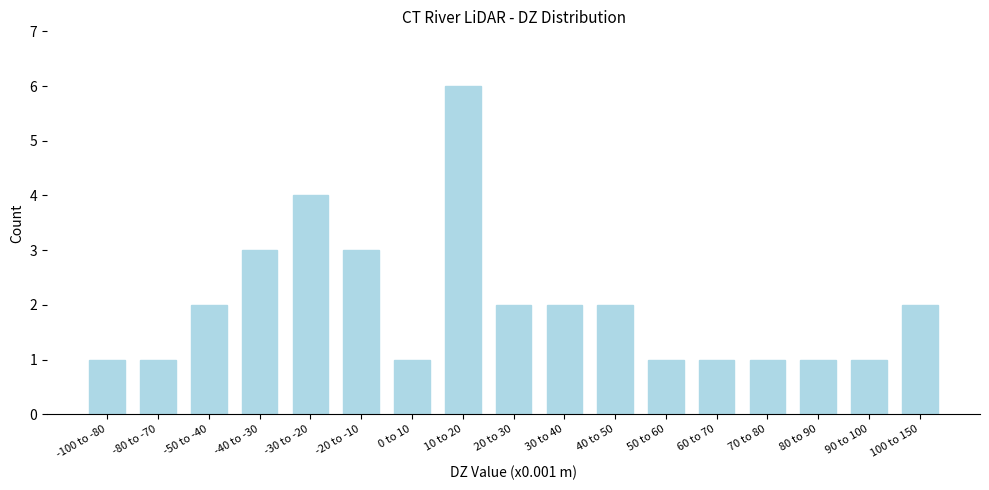

Reading left to right, list all the values displayed in this chart.

1	1	2	3	4	3	1	6	2	2	2	1	1	1	1	1	2